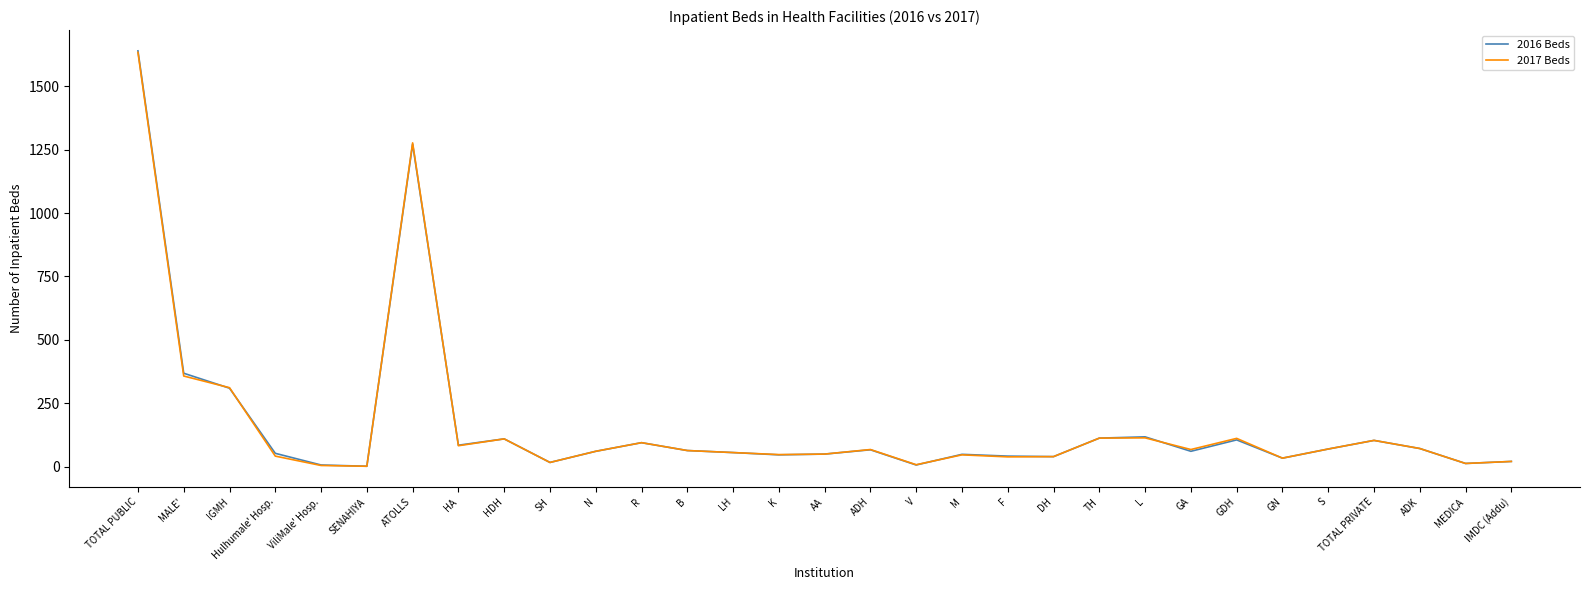

What is the maximum value shown in the chart?

1640